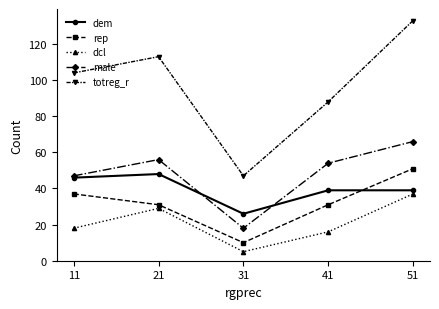

What is the average value of the rep series?

32